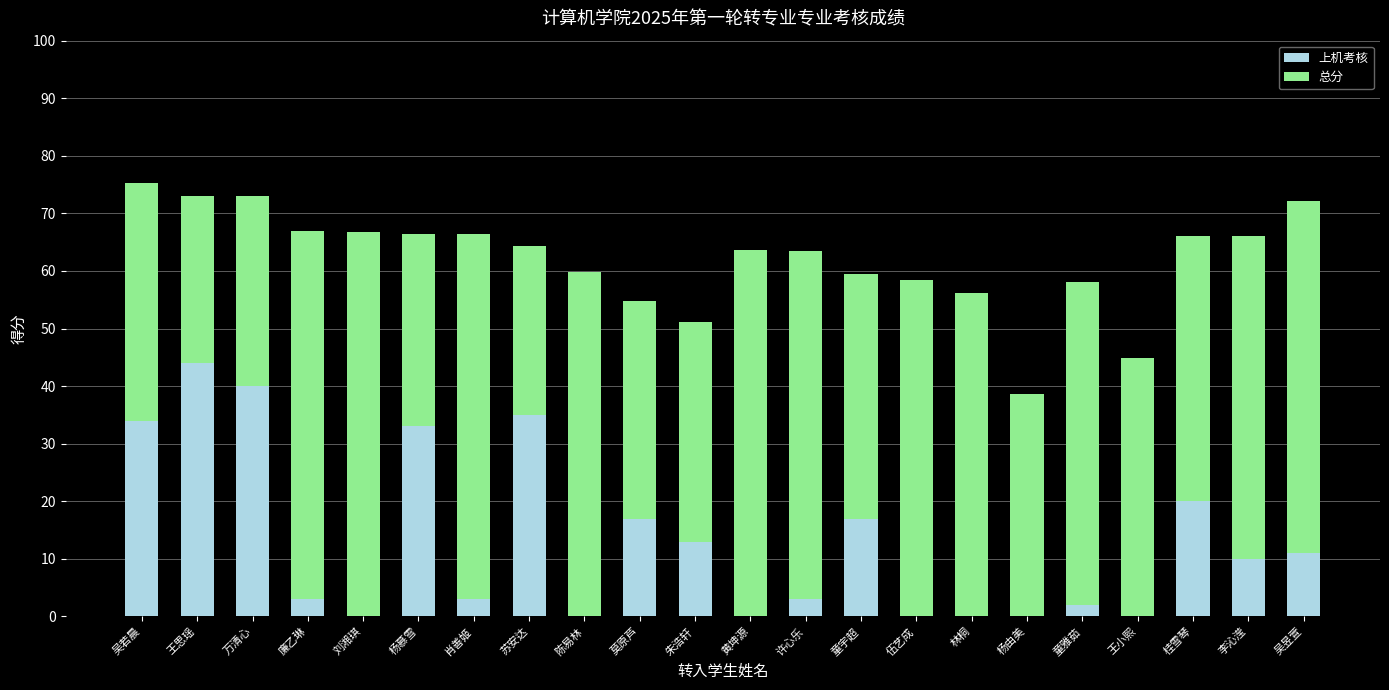

What is the sum of all 上机考核 values?

285.0